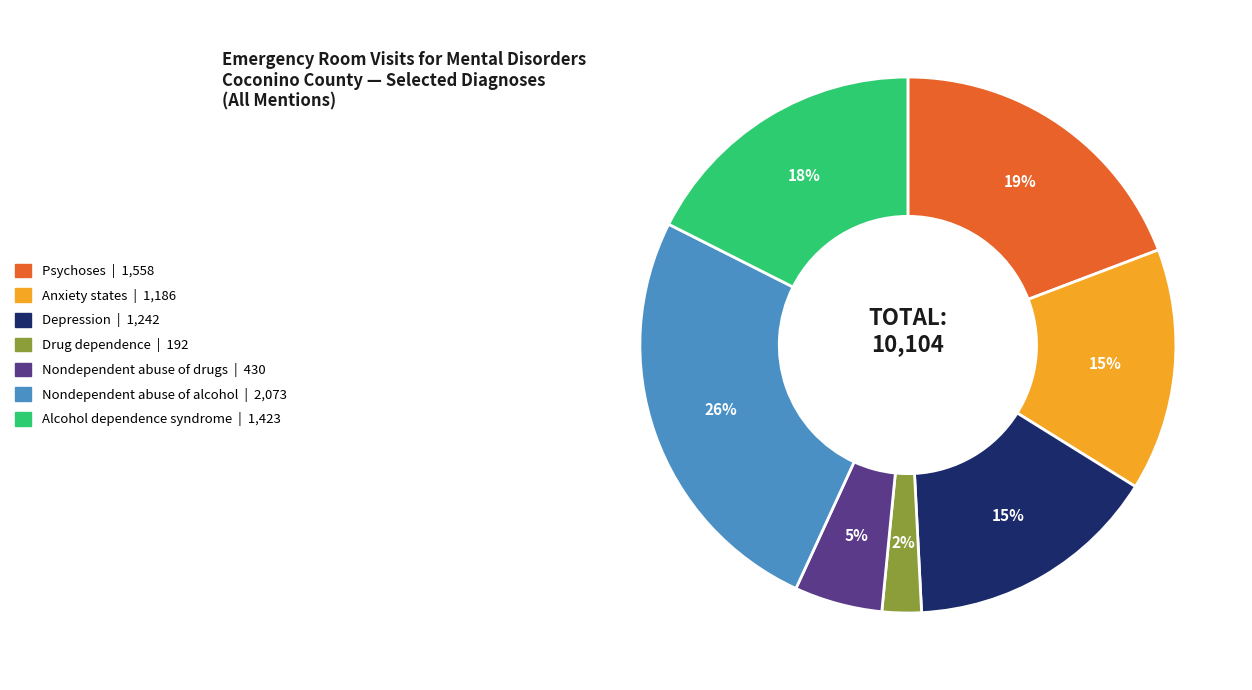

Is there any slice that represents more than half of the pie?

No